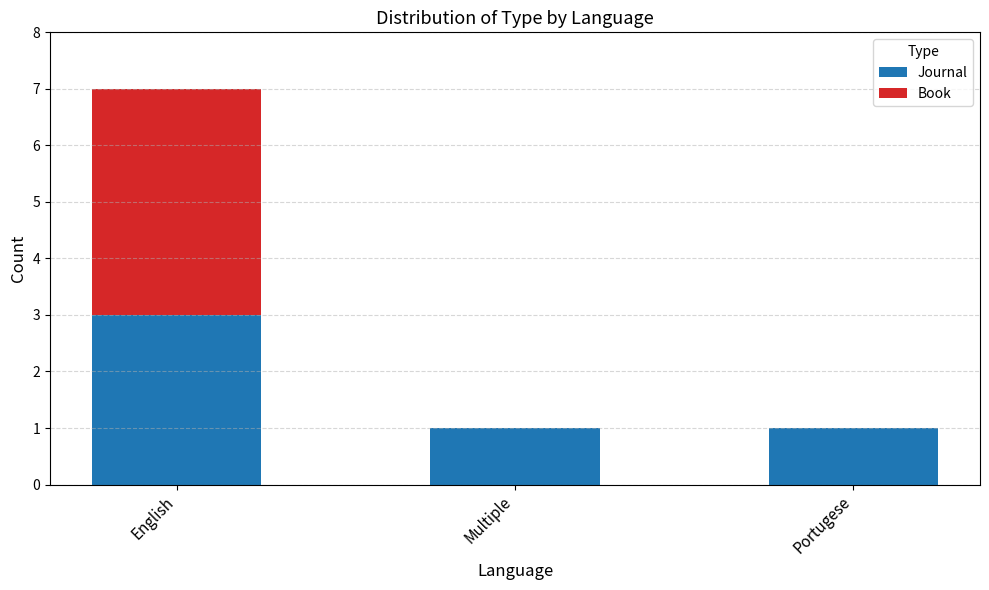

What is the sum of all Journal values?

5